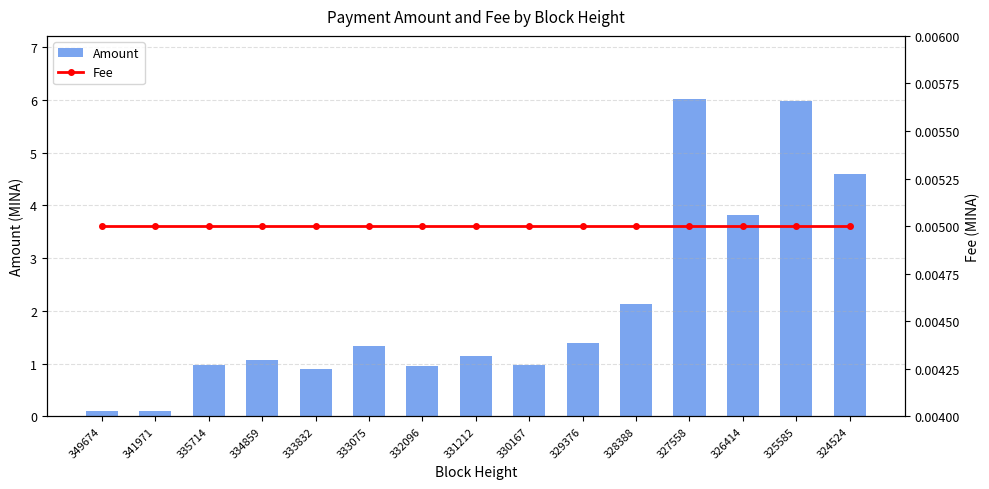

The value of Fee at 325585 is 0.0. True or false?

False